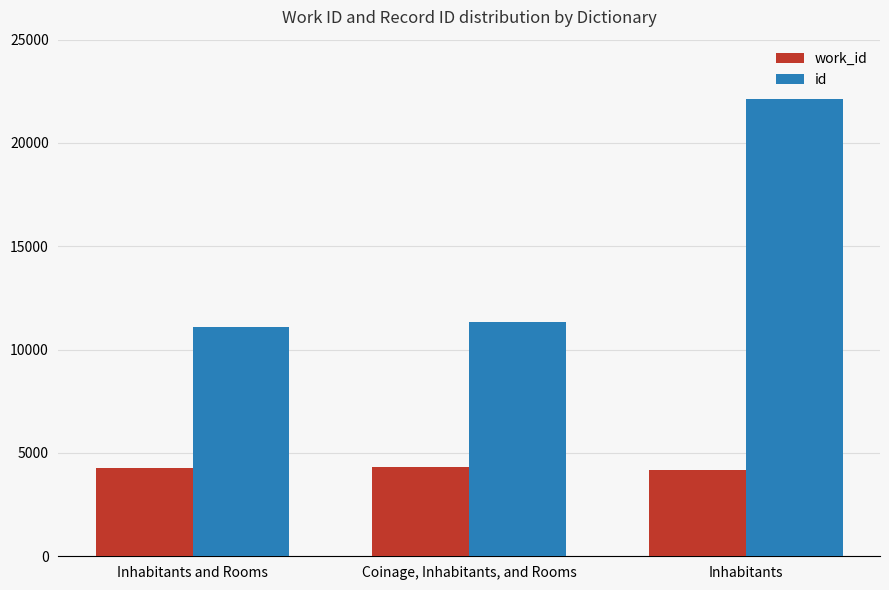

What position from the left is Inhabitants and Rooms?

1